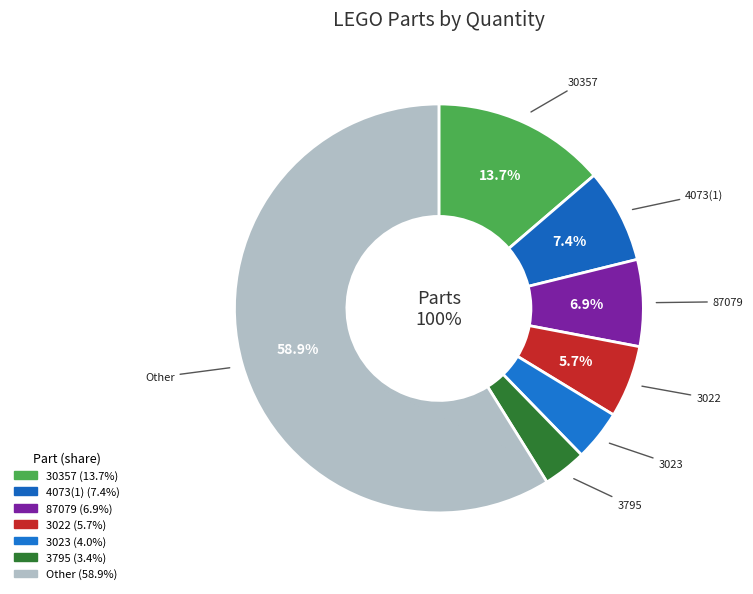

What percentage do 98138pb013 and 15470(152) together represent?

2.9%